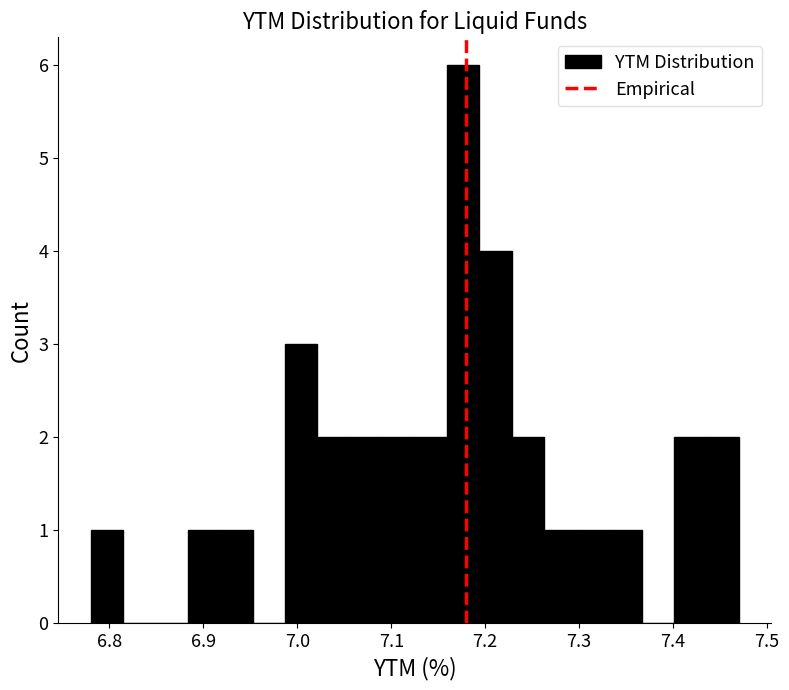

Around what value on the x-axis is the tallest bar? Give the approximate position of its centre, as read against the axis.

7.18